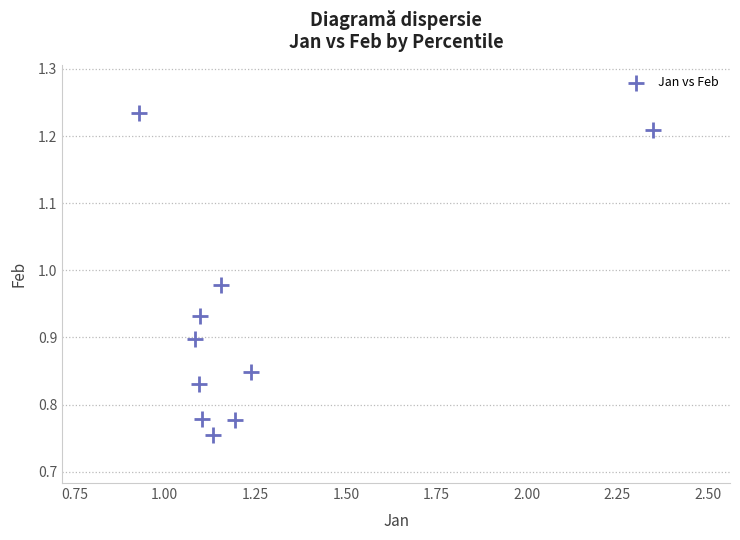

What is the range of X values (max minus min)?

1.4